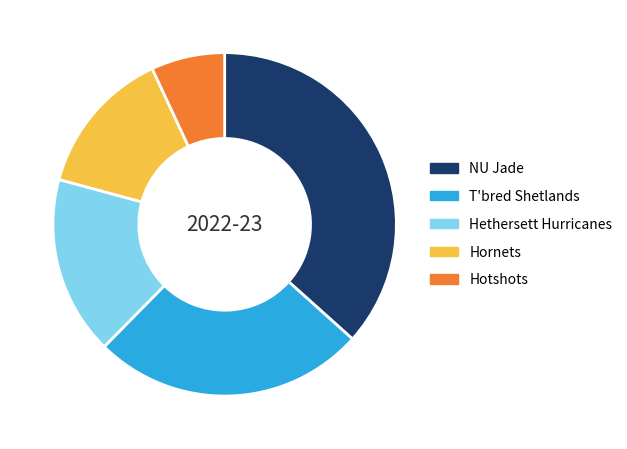

Is there any slice that represents more than half of the pie?

No